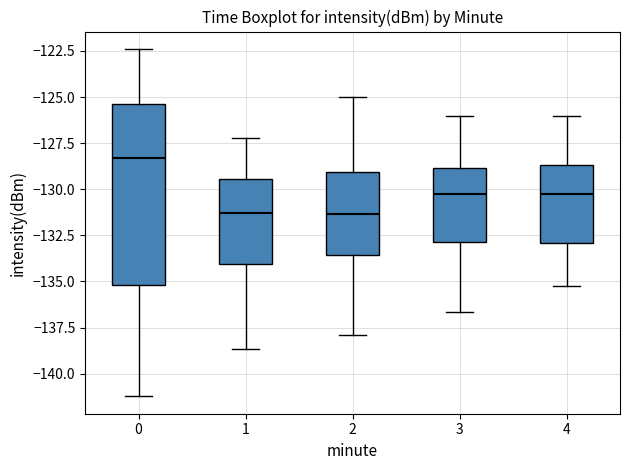

Which box's median line is the highest?

0